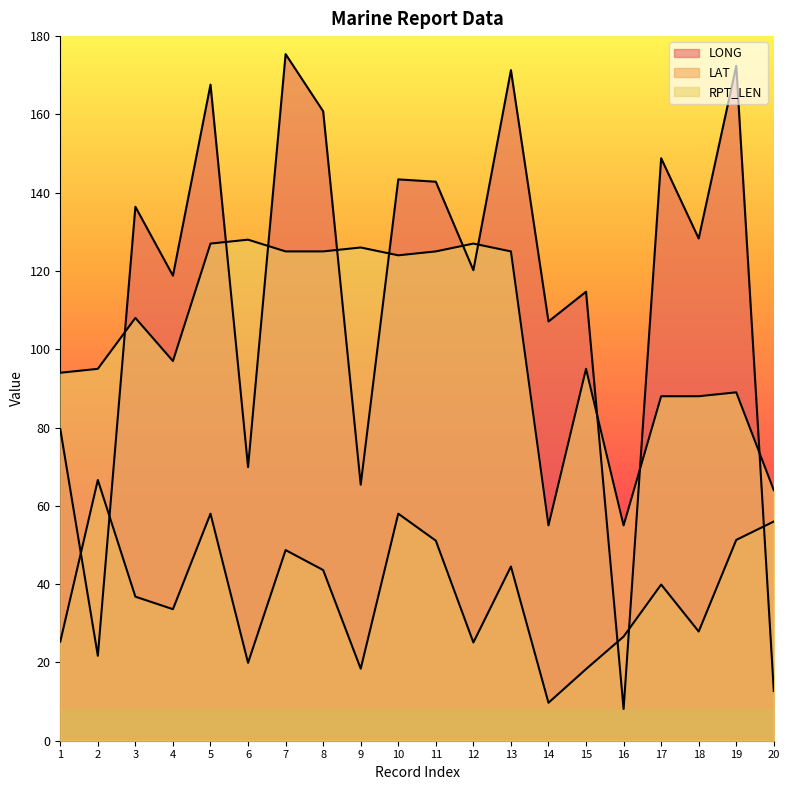

What is the approximate value of LONG at 14?

107.1